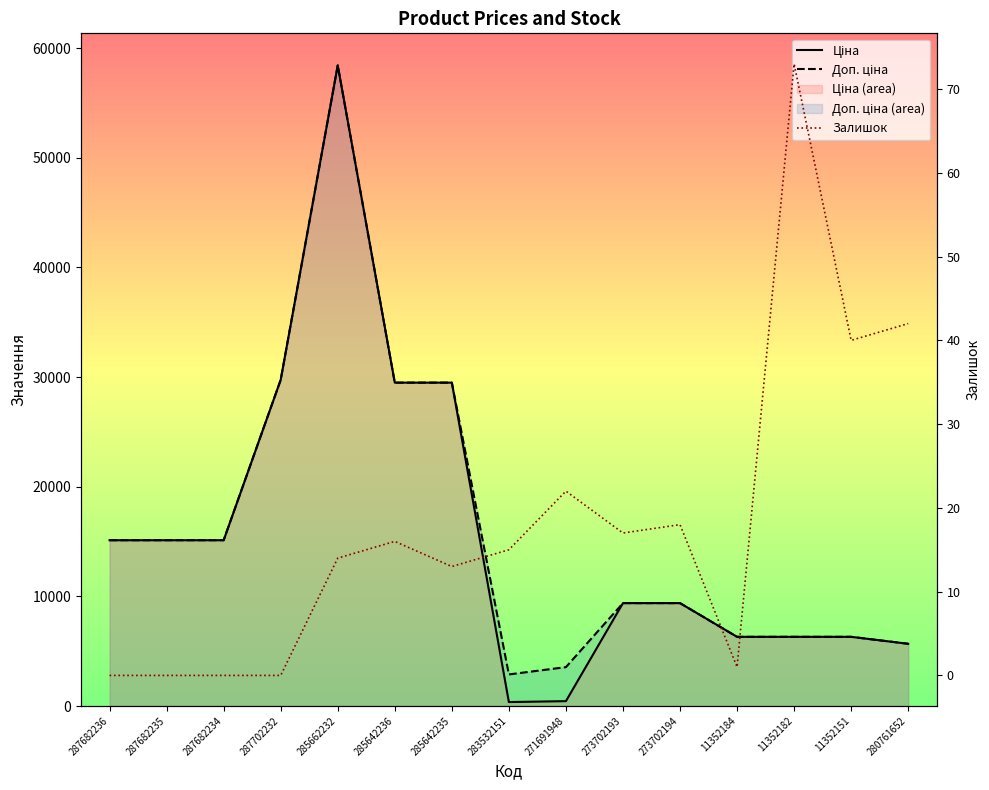

How many series are shown in this chart?

3